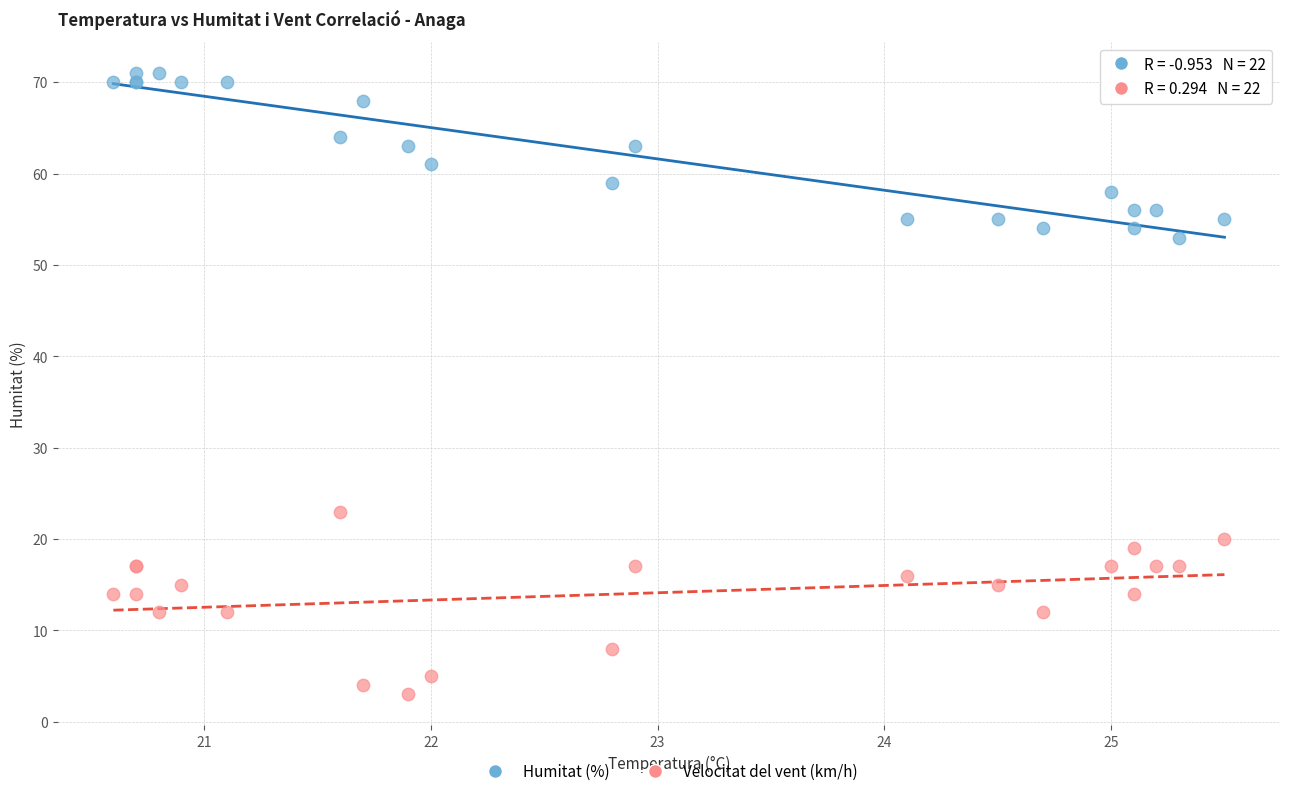

Across all series, what Y value is closest to 37?

23